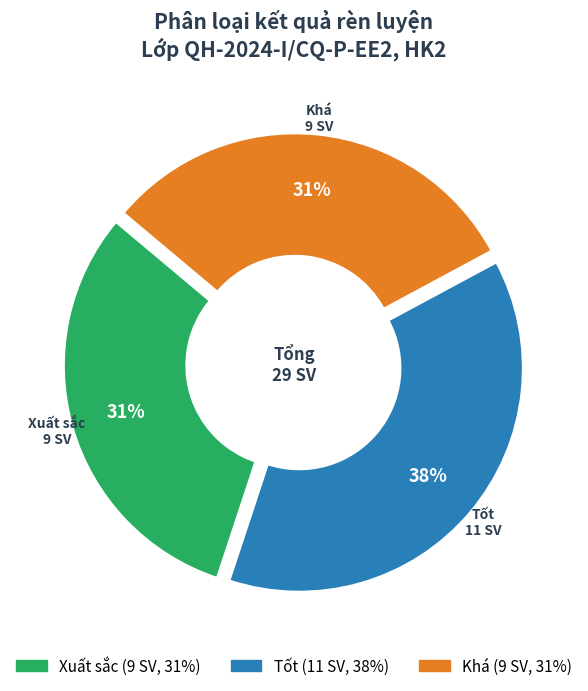

Which category has the biggest portion of the pie?

Tốt